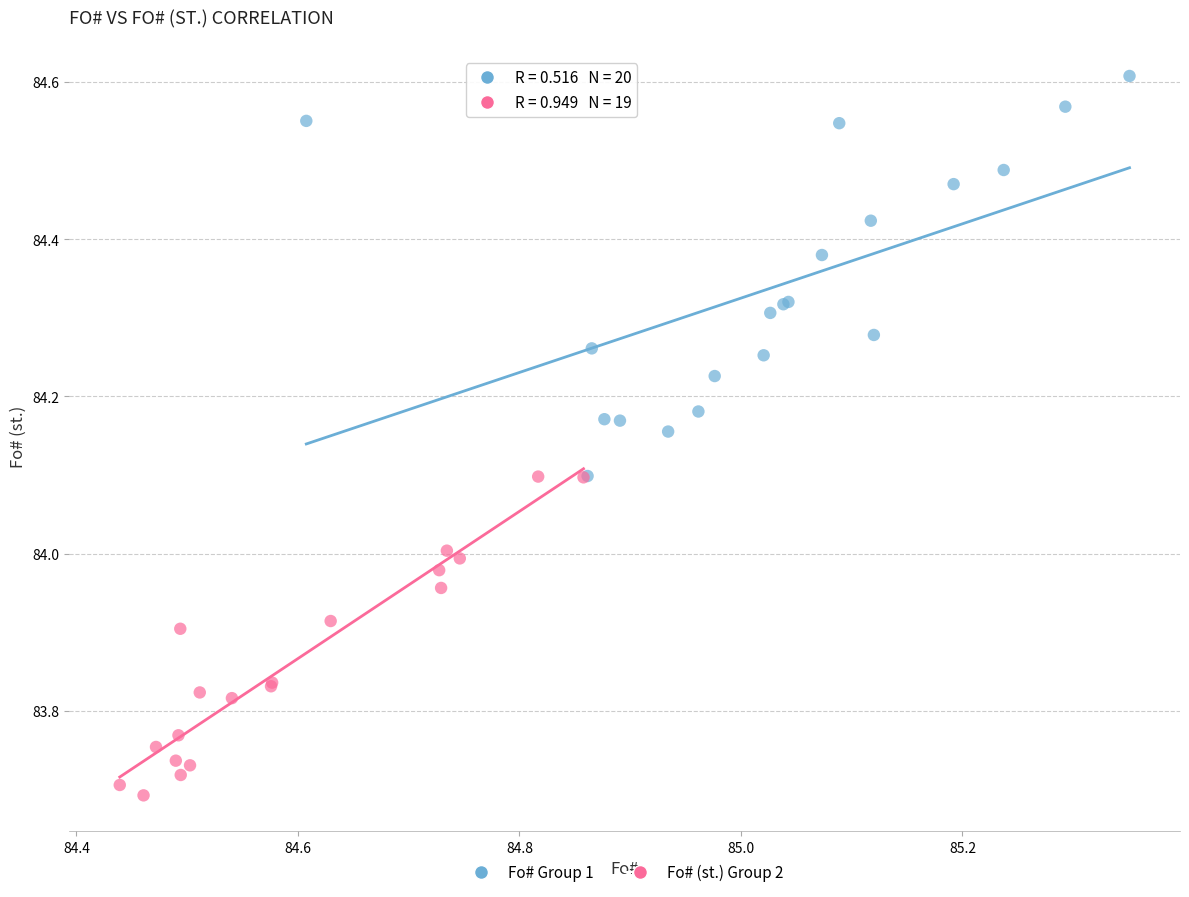

Which series contains the lowest Y value?

Fo# (st.) Group 2